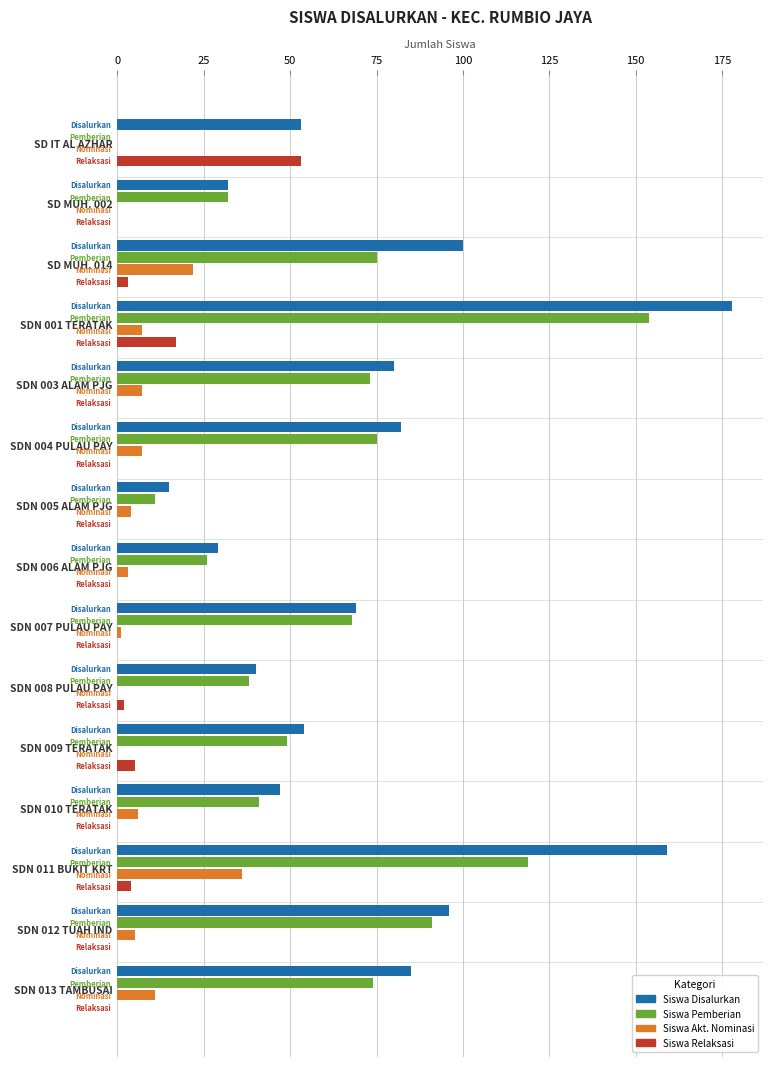

What is the sum of all Siswa Relaksasi values?

84